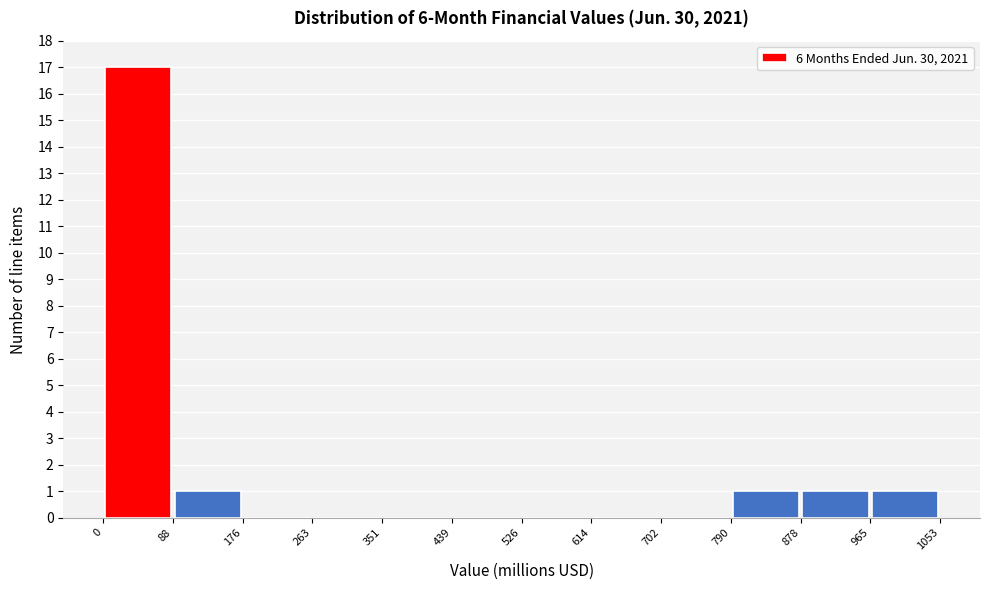

Which range on the x-axis has the tallest bar?

0 to 88